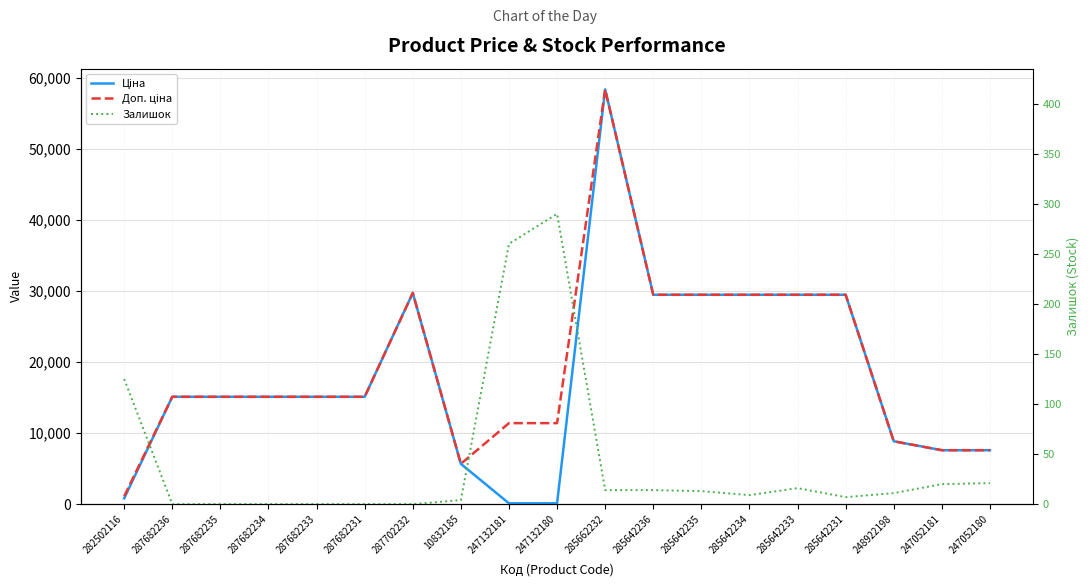

What is the maximum value shown in the chart?

58426.5